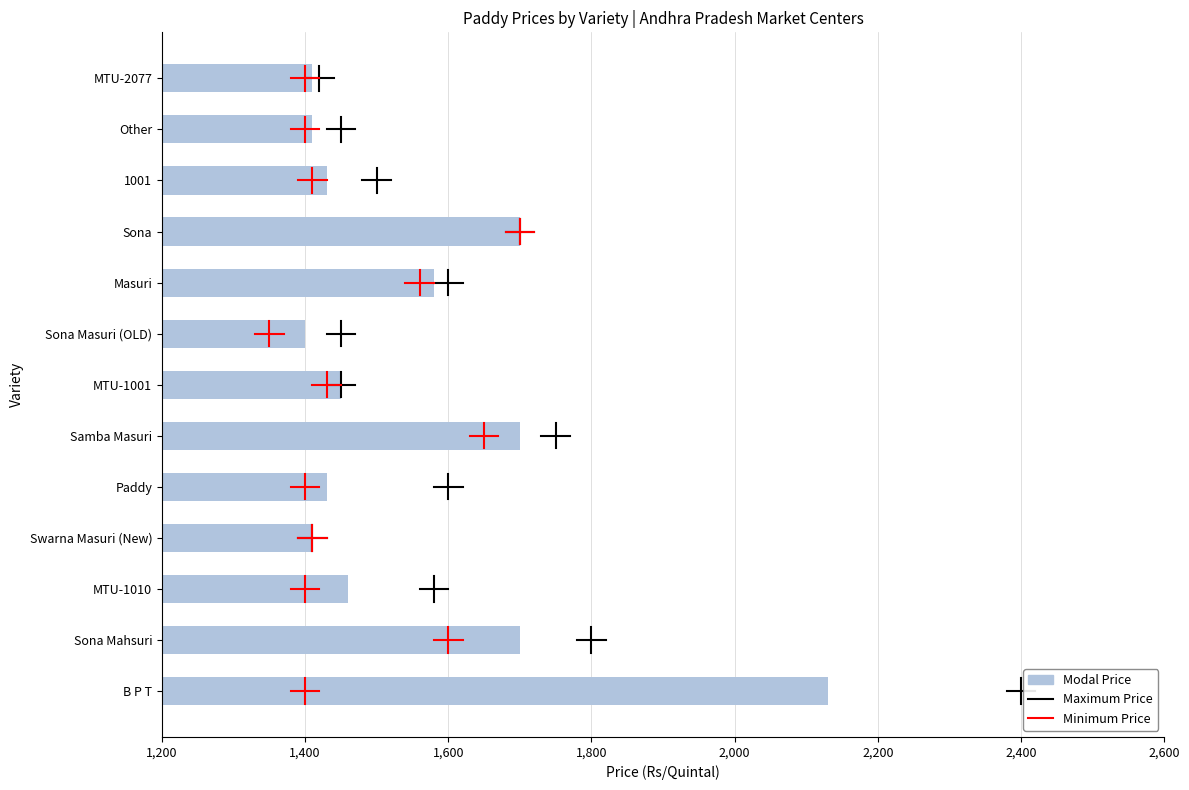

What is the average value?

1555